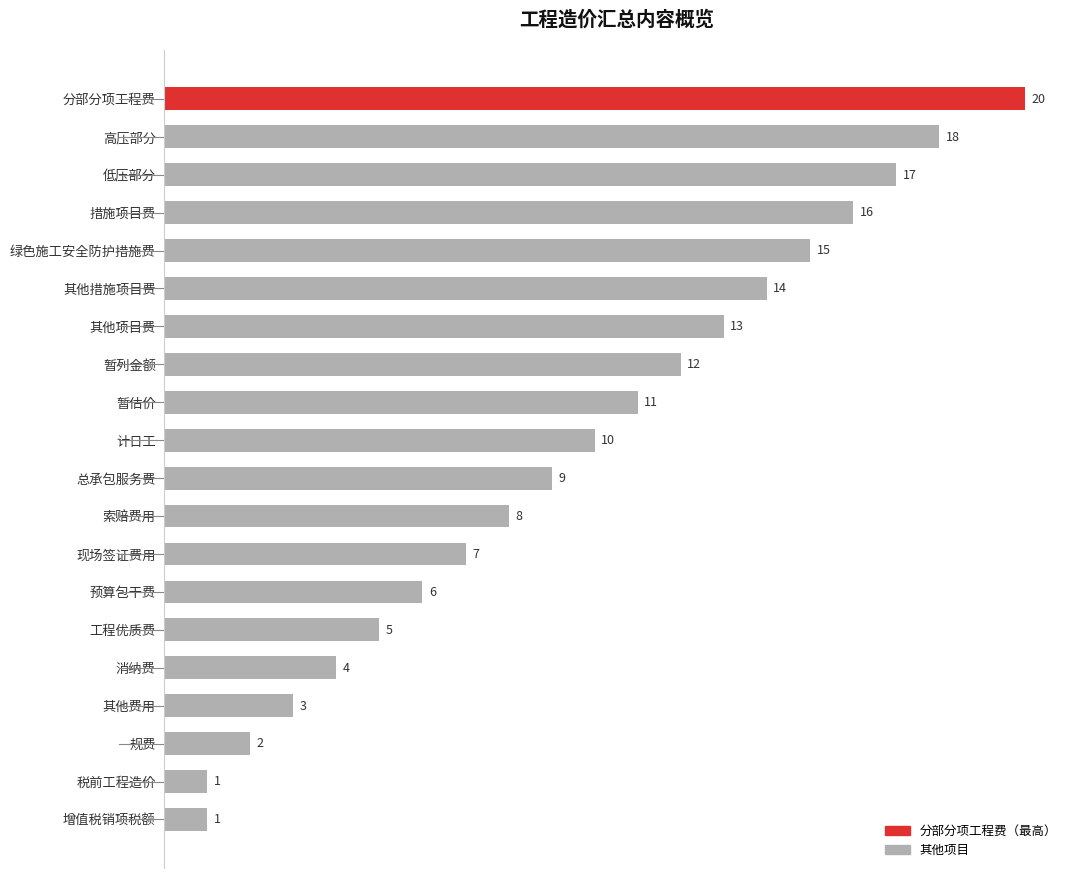

Between 消纳费 and 暂估价, which is larger?

暂估价